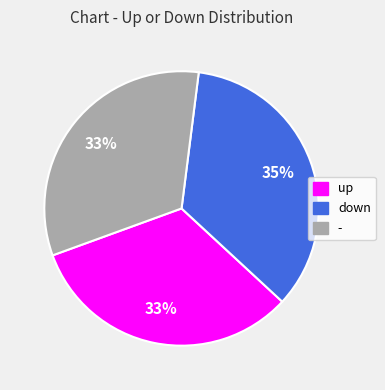

To the nearest percent, what is the difference between the - and down slice percentages?

2%